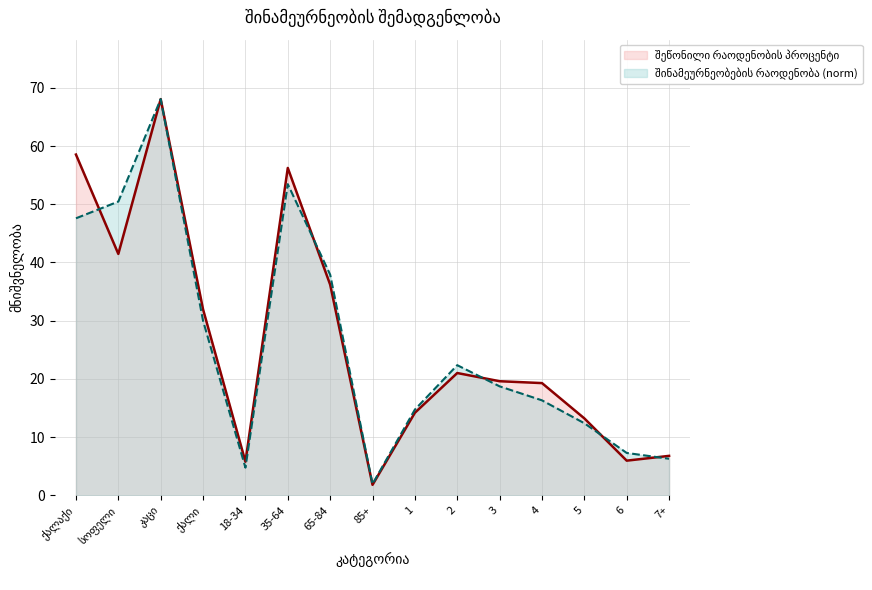

At 85+, list the series in order from smallest to largest.

შეწონილი რაოდენობის პროცენტი, შინამეურნეობების რაოდენობა